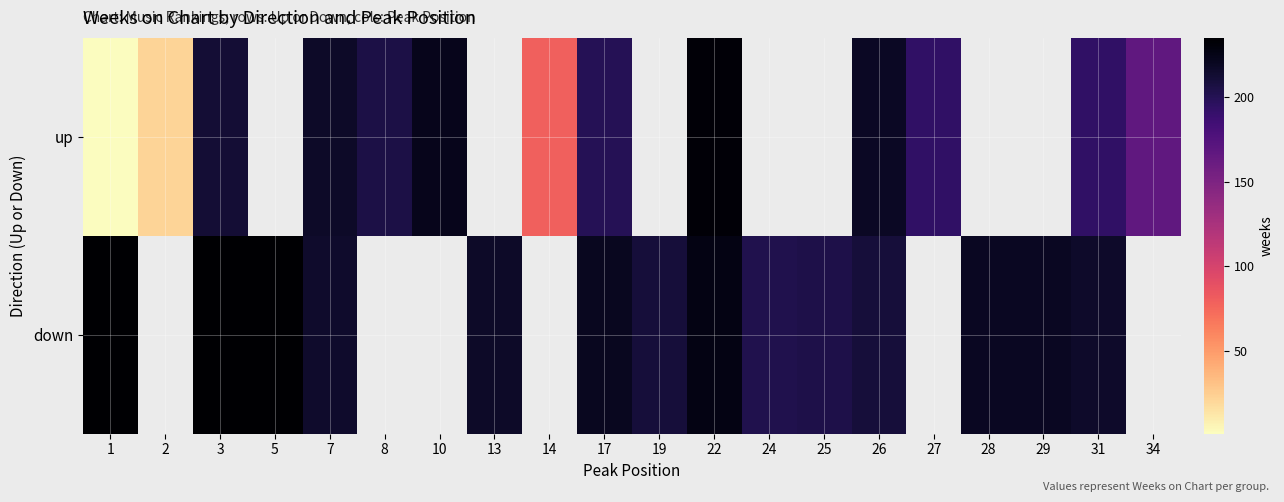

What is the difference between the maximum and minimum values in the up series?

231.0